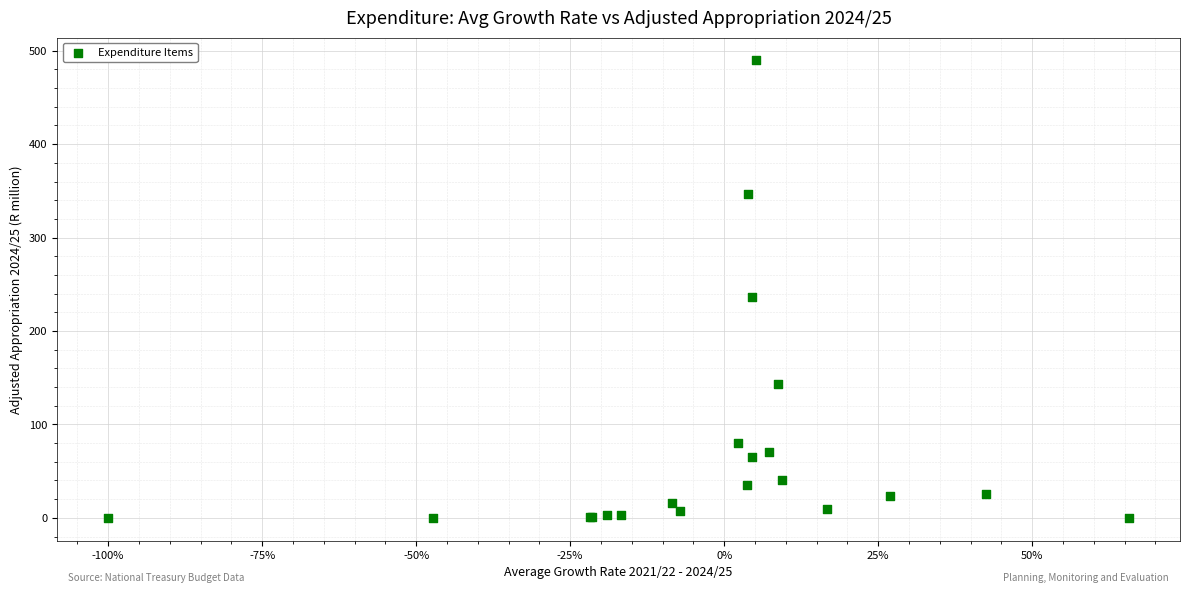

What Y value in the scatter plot is closest to 244?

236.9